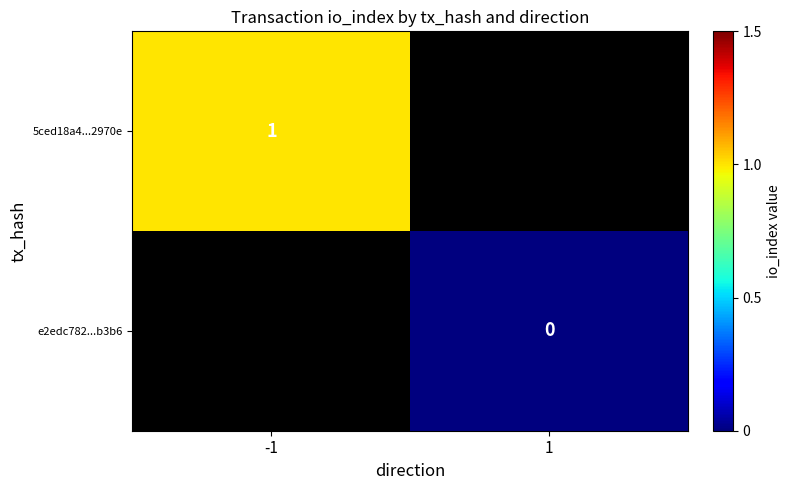

List the series in order of their peak value, highest first.

5ced18a4...2970e, e2edc782...b3b6